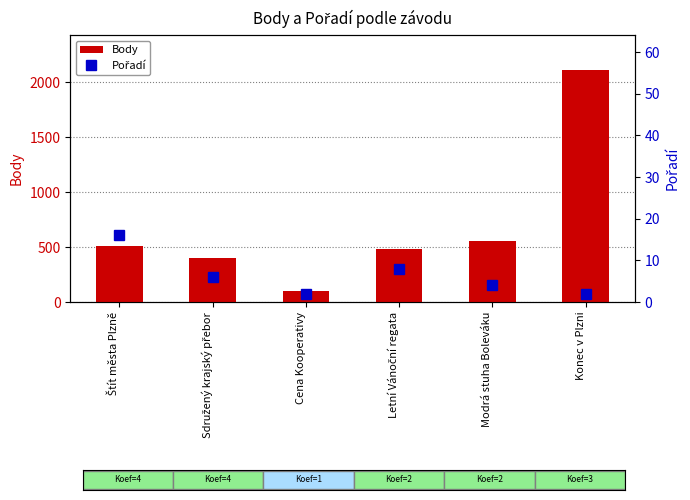

Which series has the largest total across all categories?

Body